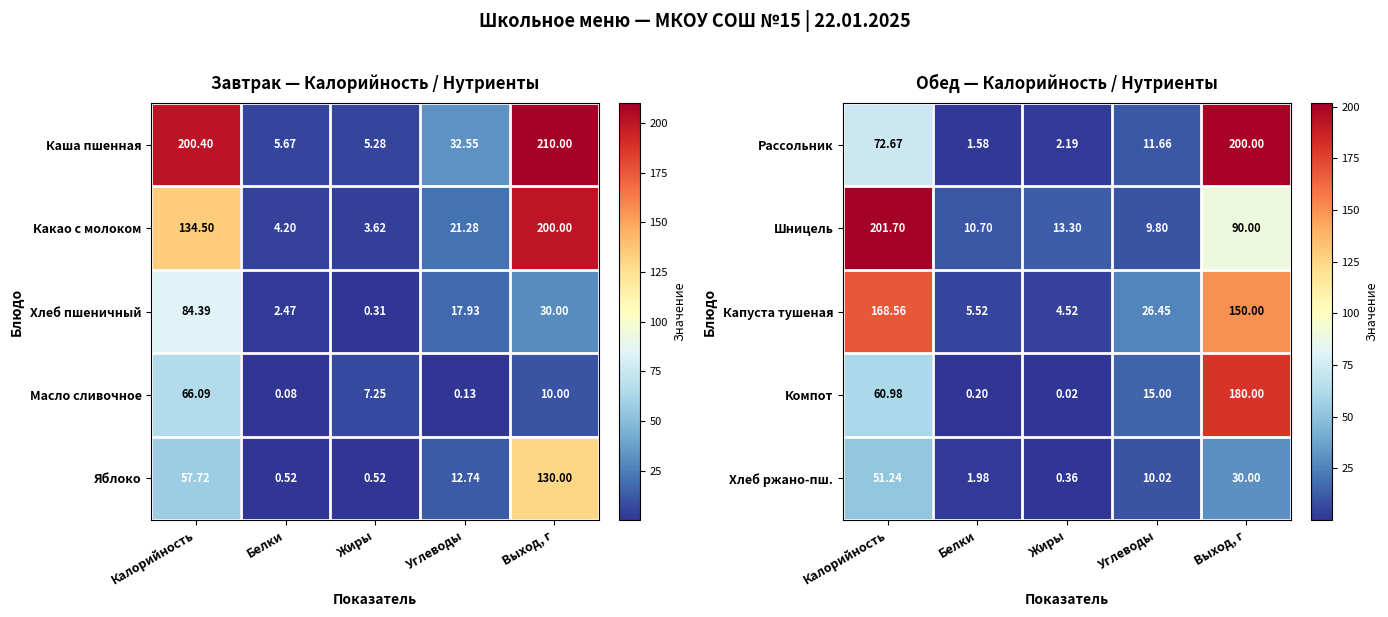

What is the difference between the second highest and minimum values in the Рассольник series?

71.1